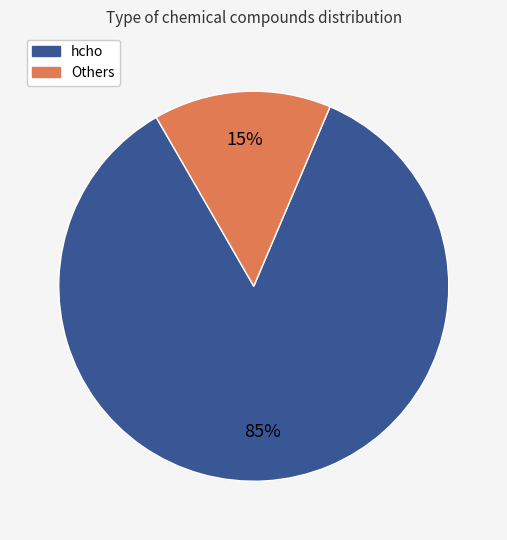

How many segments does this pie chart have?

2